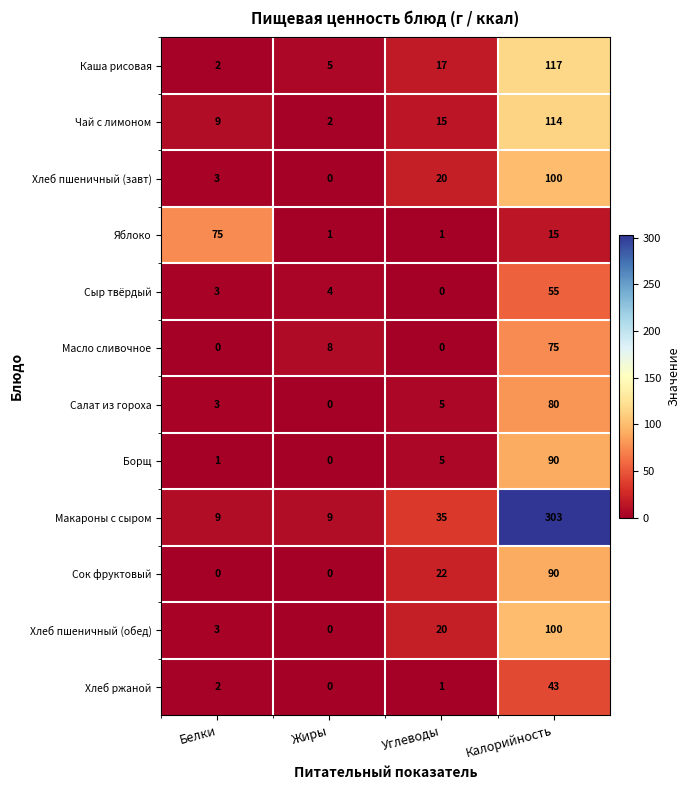

True or false: Борщ has a value of 1 at Белки.

True